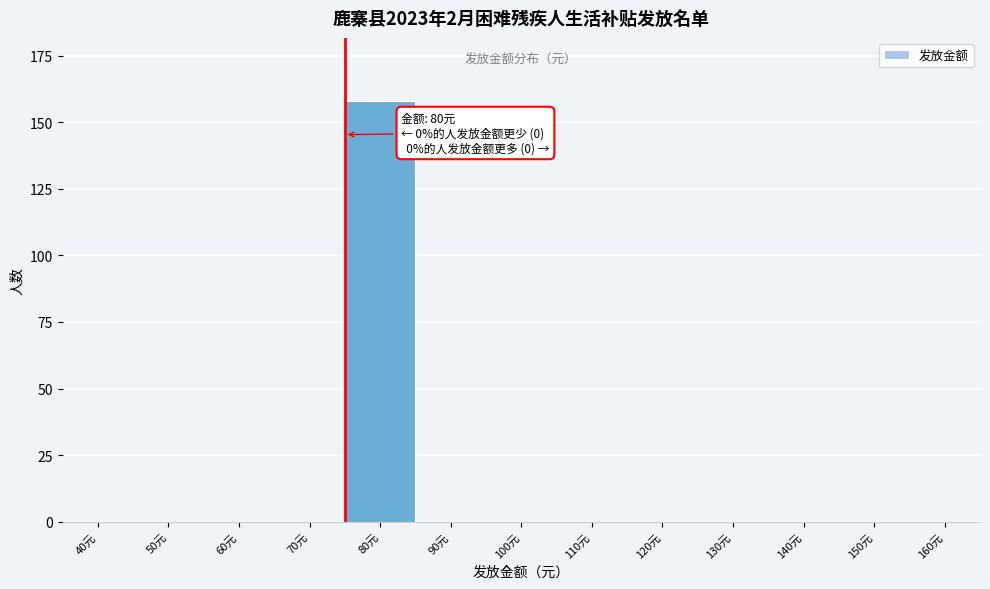

Reading right to left, transcribe all the data shown in this chart.

160元=0	150元=0	140元=0	130元=0	120元=0	110元=0	100元=0	90元=0	80元=158	70元=0	60元=0	50元=0	40元=0